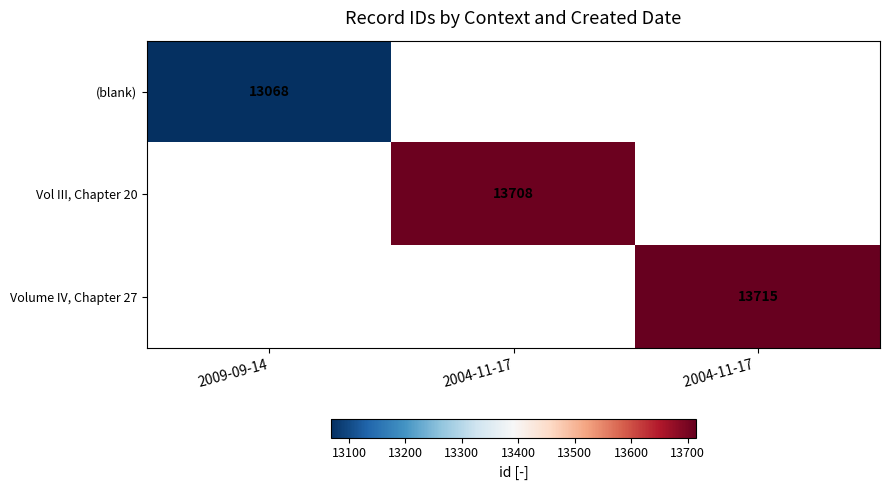

The (blank) series shows 20826 at 2009-09-14. True or false?

False